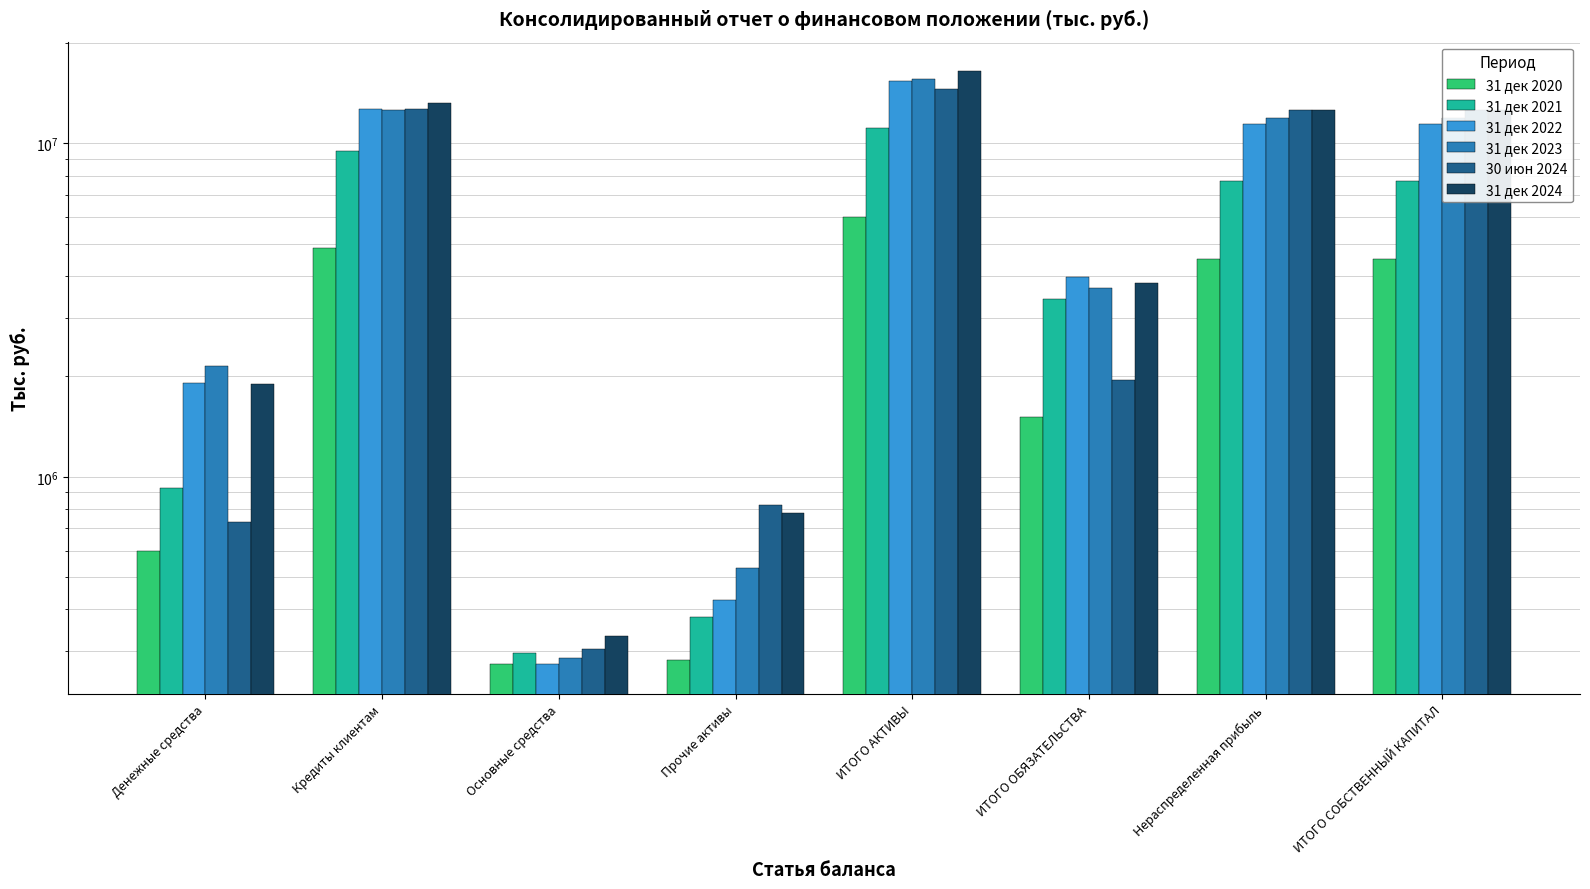

True or false: 31 дек 2024 has a value of 780380 at Прочие активы.

True